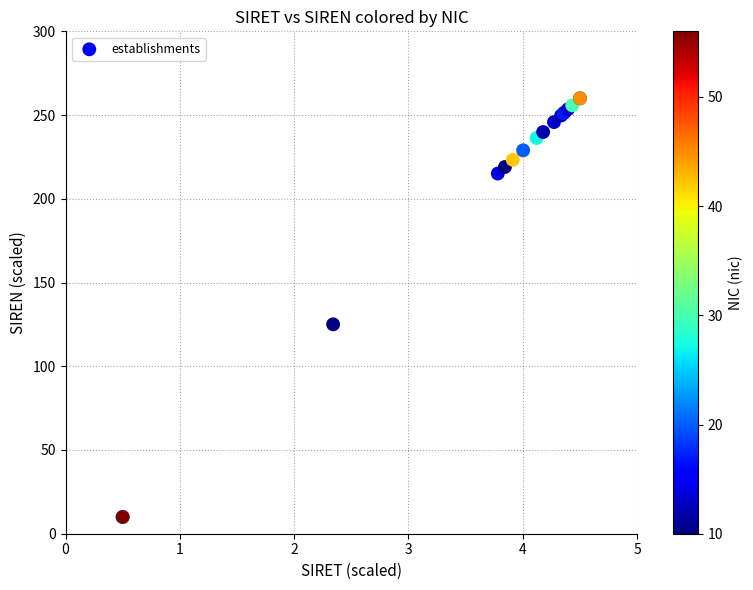

What Y value in the scatter plot is closest to 135?

125.0